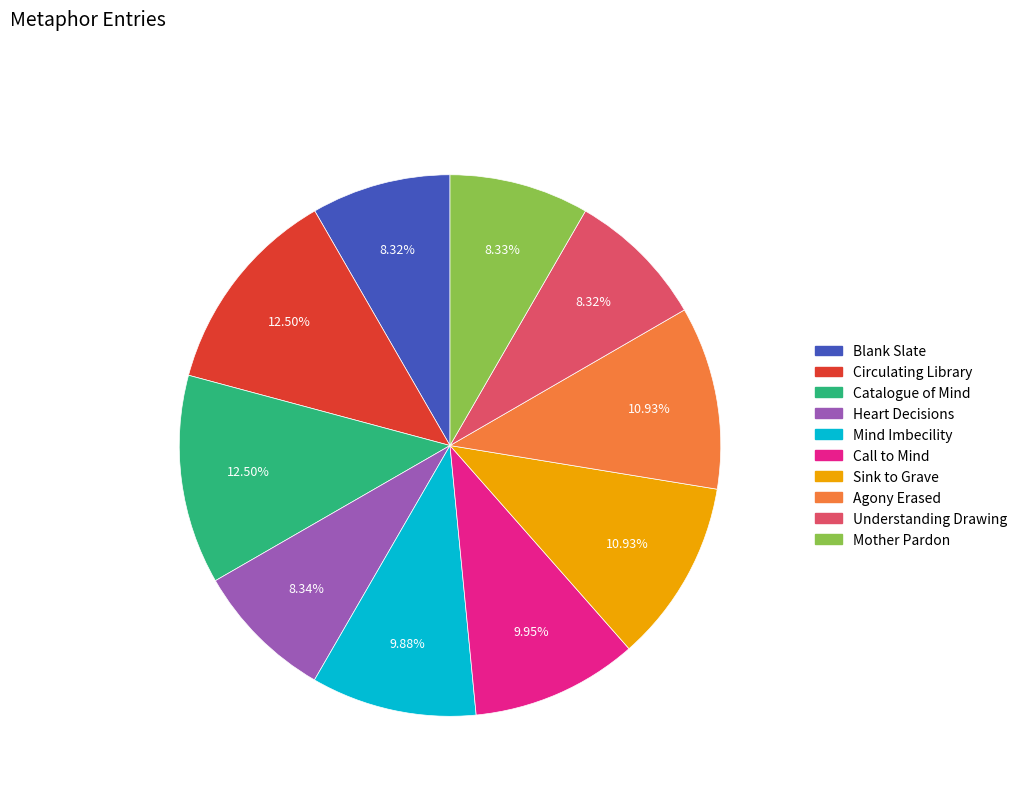

To the nearest percent, what is the combined percentage of Sink to Grave and Mind Imbecility?

21%